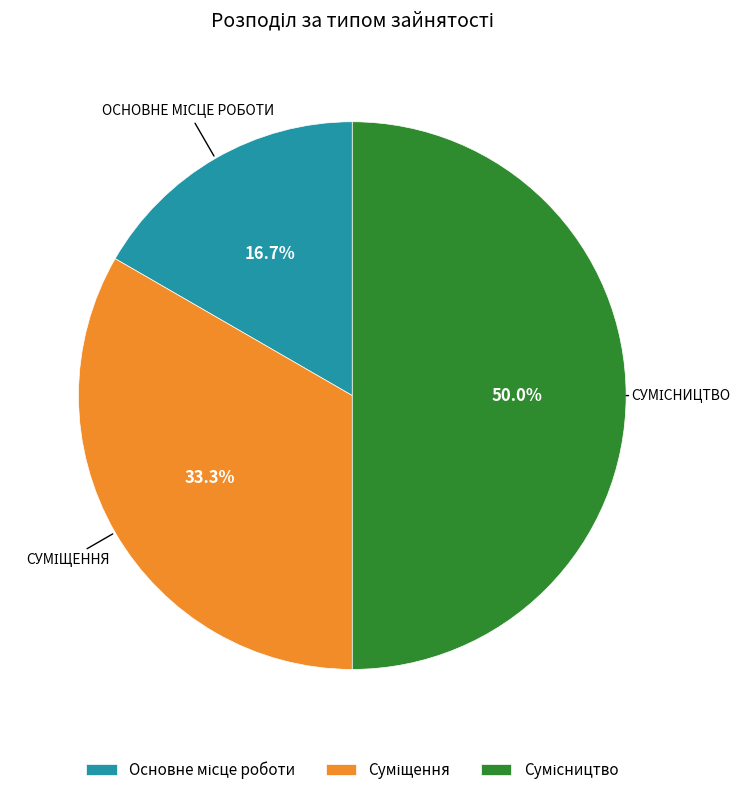

Which slice is the smallest?

Основне місце роботи